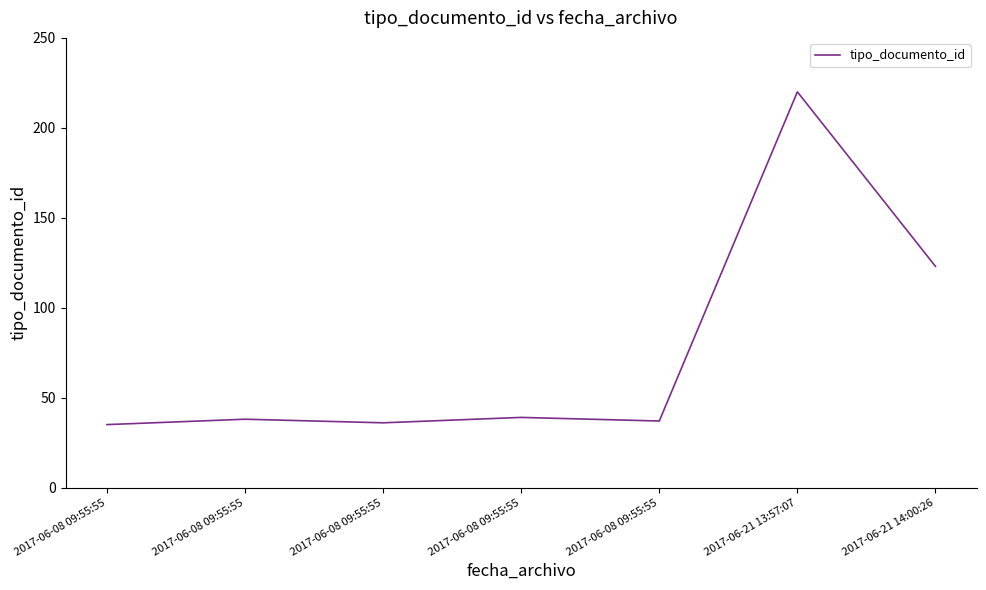

What is the value of the 6th point from the left?

220